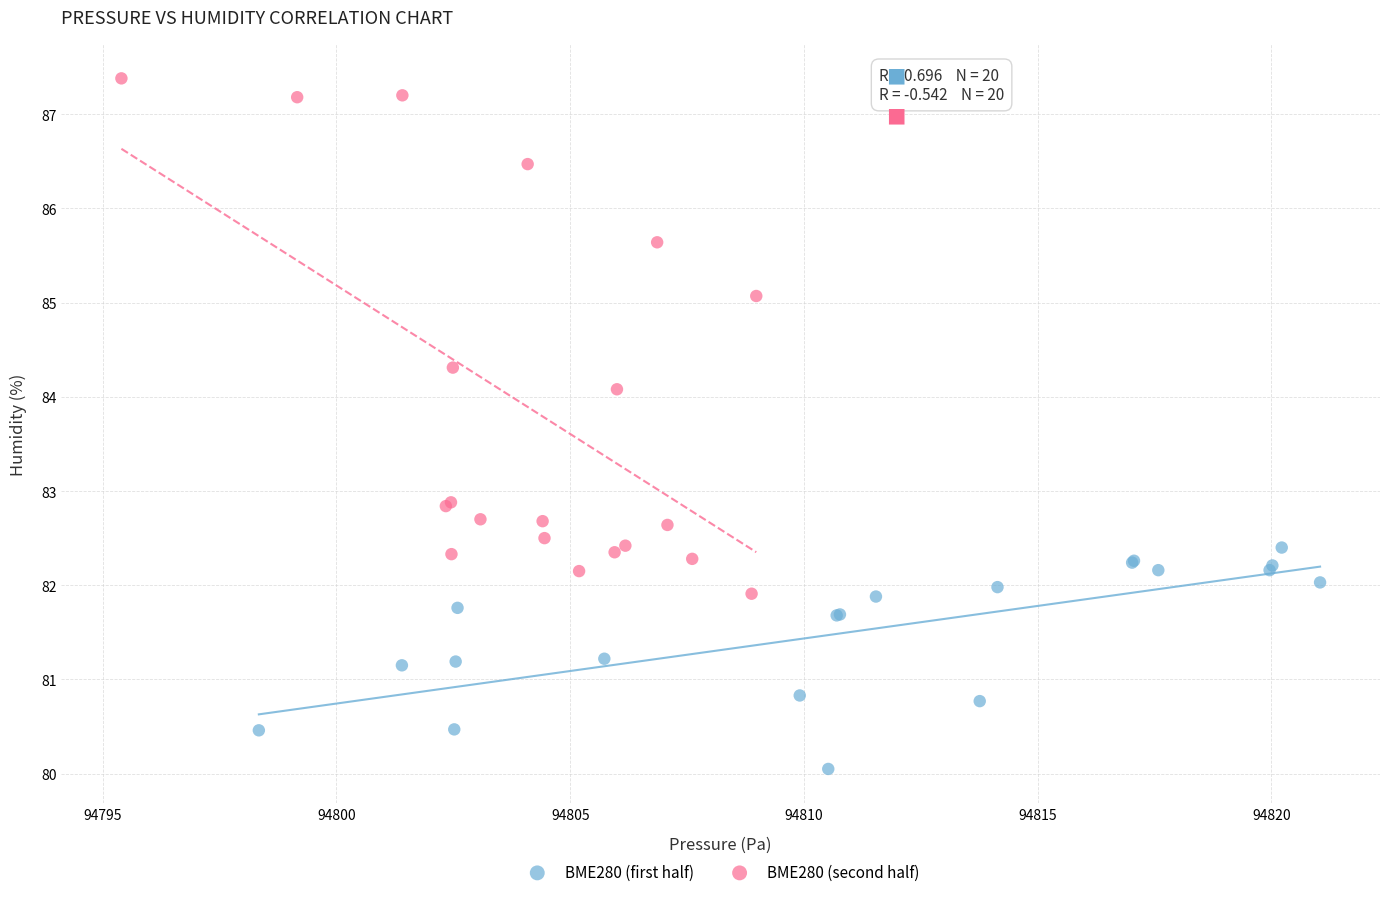

Which series reaches the maximum Y coordinate?

BME280 (second half)